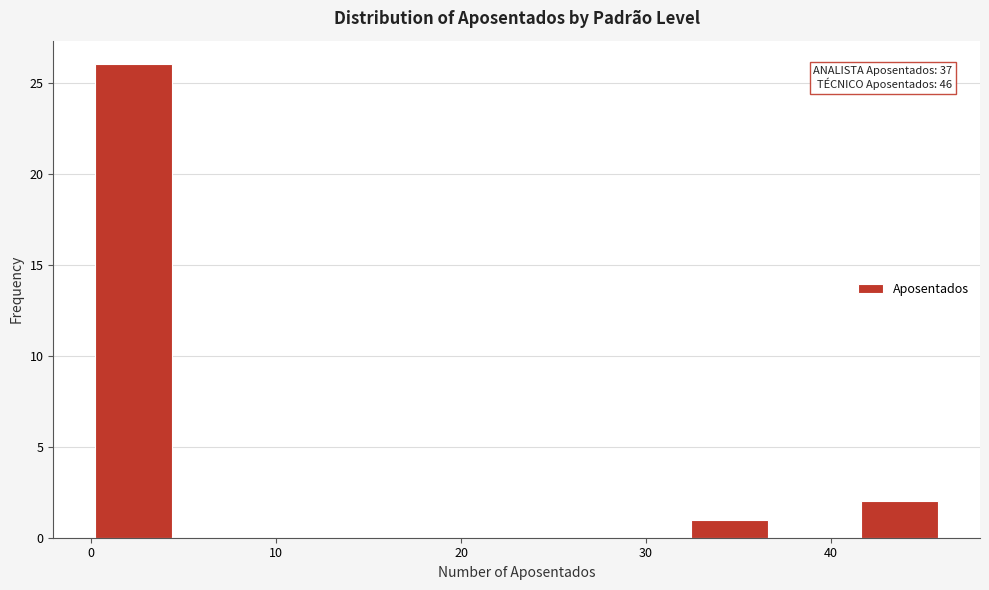

Which range on the x-axis has the tallest bar?

0.0 to 4.6